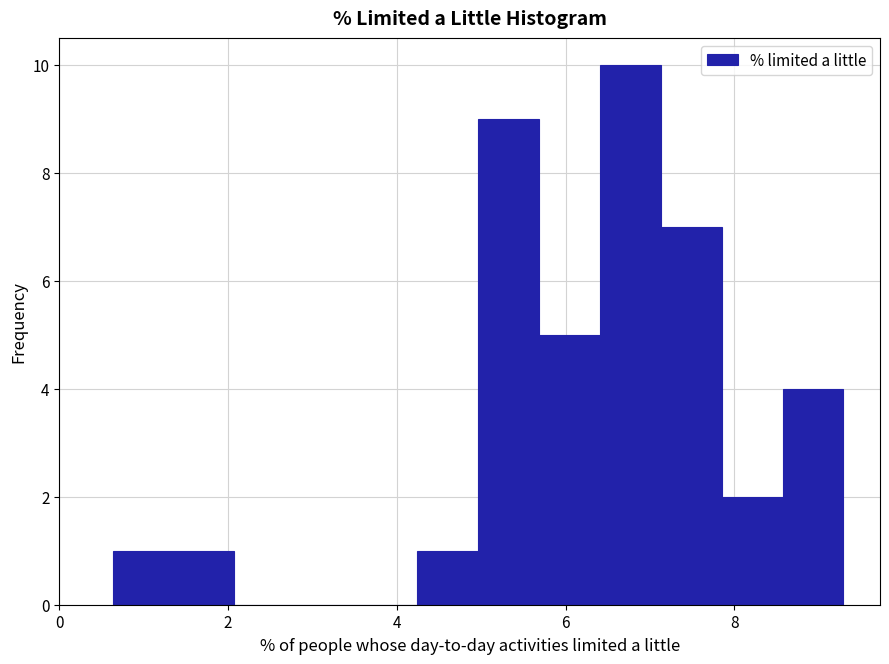

Around what value on the x-axis is the tallest bar? Give the approximate position of its centre, as read against the axis.

6.8